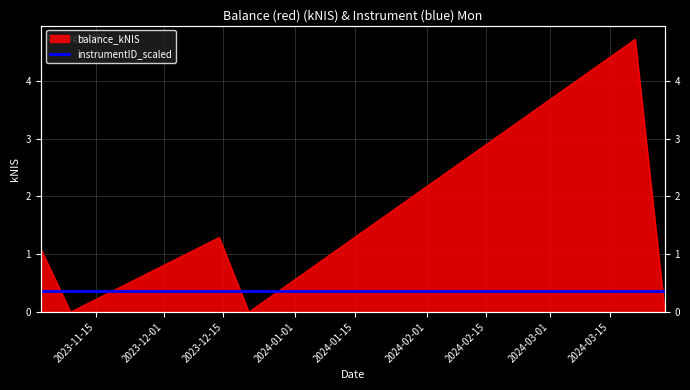

What is the difference between the second highest and second lowest values?

1.3